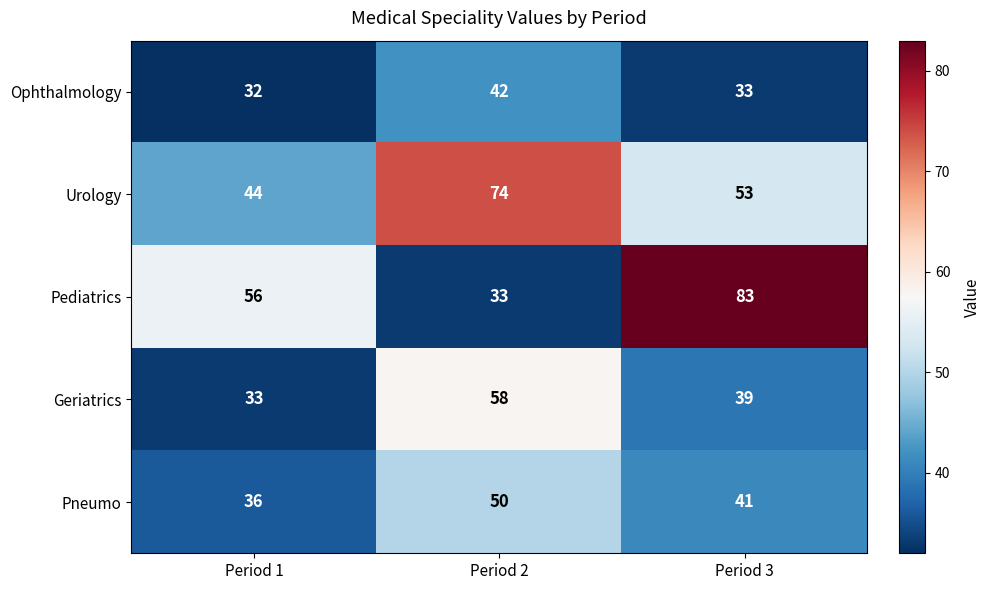

What is the spread (max minus min) of values at Period 2?

41